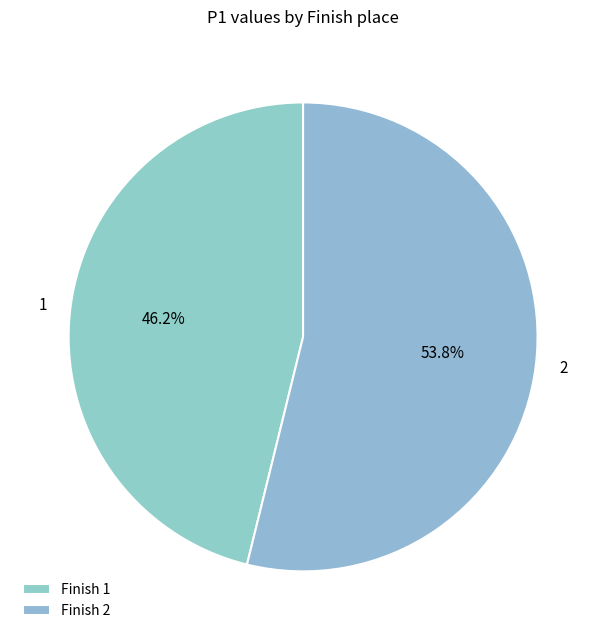

What percentage is the 1 slice, to the nearest percent?

46%